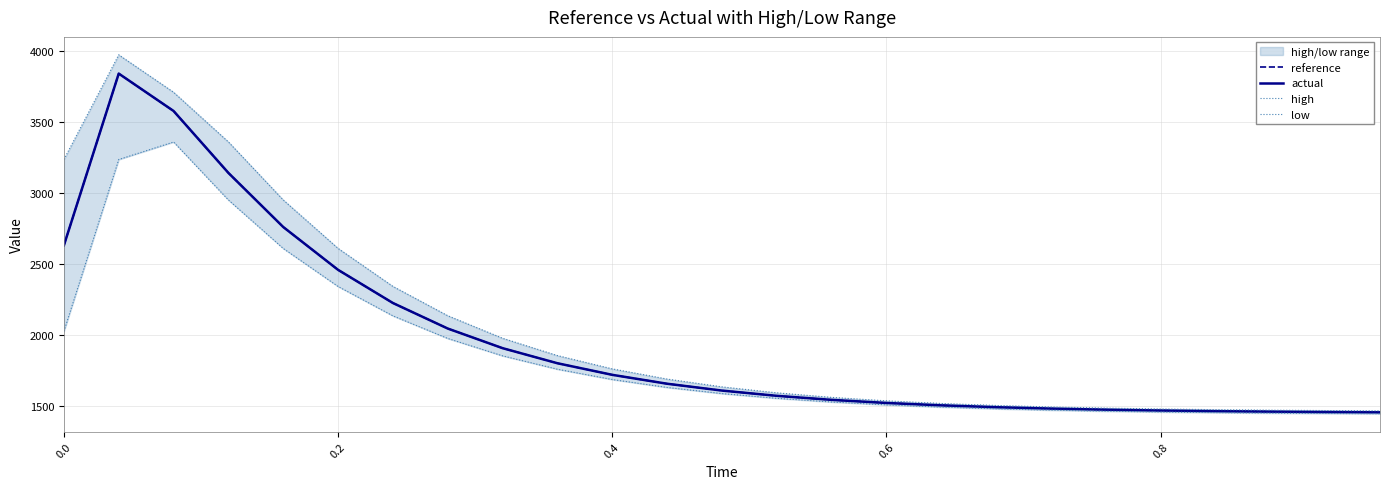

The value of reference at 0.6 is 1524.1. True or false?

True